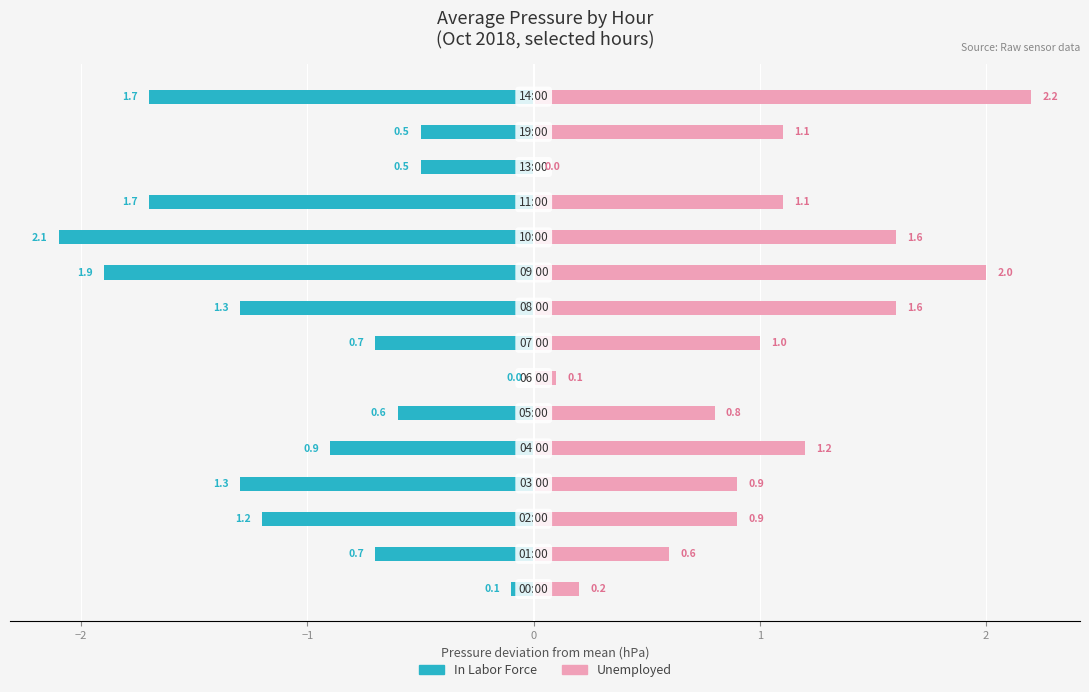

Reading left to right, list all the values displayed in this chart.

In Labor Force: -0.1	-0.7	-1.2	-1.3	-0.9	-0.6	0.0	-0.7	-1.3	-1.9	-2.1	-1.7	-0.5	-0.5	-1.7
Unemployed: 0.2	0.6	0.9	0.9	1.2	0.8	0.1	1.0	1.6	2.0	1.6	1.1	0.0	1.1	2.2